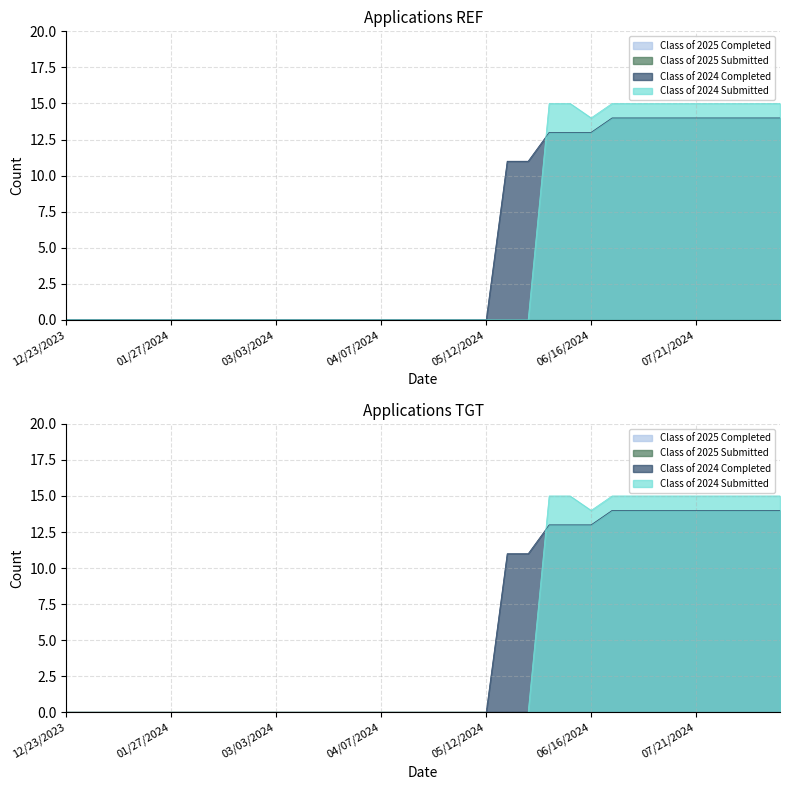

Rank the categories by Class of 2024 Submitted value from highest to lowest.

06/02/2024, 06/09/2024, 06/21/2024, 06/30/2024, 07/07/2024, 07/14/2024, 07/21/2024, 07/28/2024, 08/04/2024, 08/11/2024, 08/18/2024, 06/16/2024, 12/23/2023, 12/30/2023, 01/06/2024, 01/14/2024, 01/20/2024, 01/27/2024, 02/03/2024, 02/10/2024, 02/18/2024, 02/24/2024, 03/03/2024, 03/10/2024, 03/17/2024, 03/24/2024, 03/31/2024, 04/07/2024, 04/14/2024, 04/21/2024, 04/28/2024, 05/06/2024, 05/12/2024, 05/19/2024, 05/26/2024